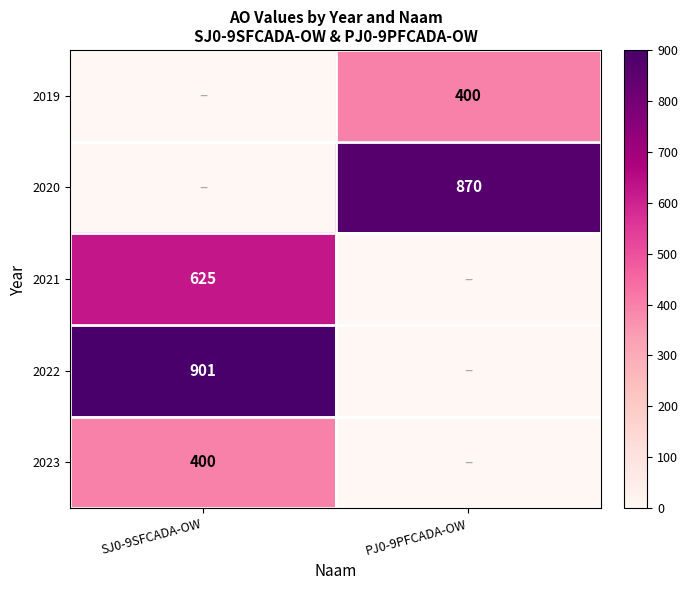

Is it true that 2022 equals 519 at SJ0-9SFCADA-OW?

False